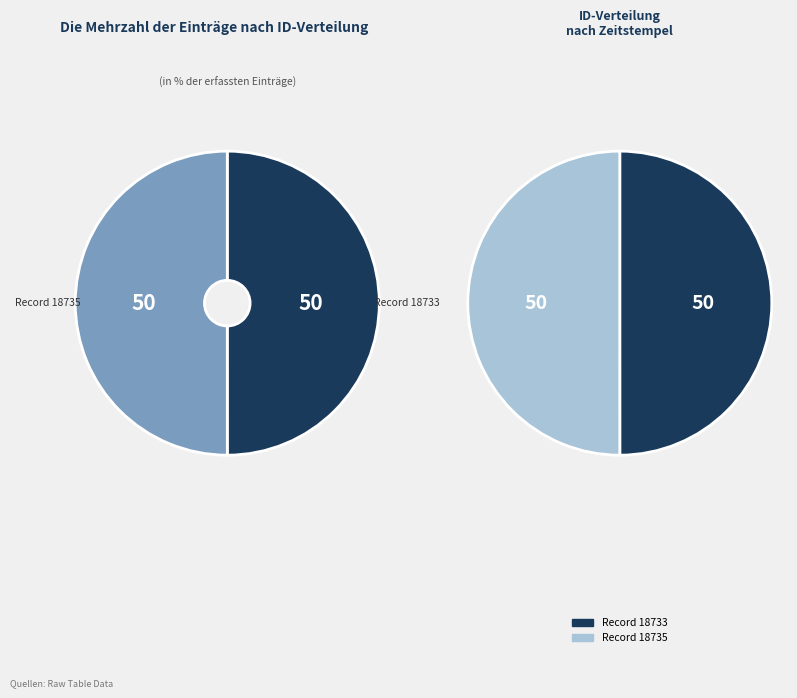

To the nearest percent, what is the average slice percentage?

50%